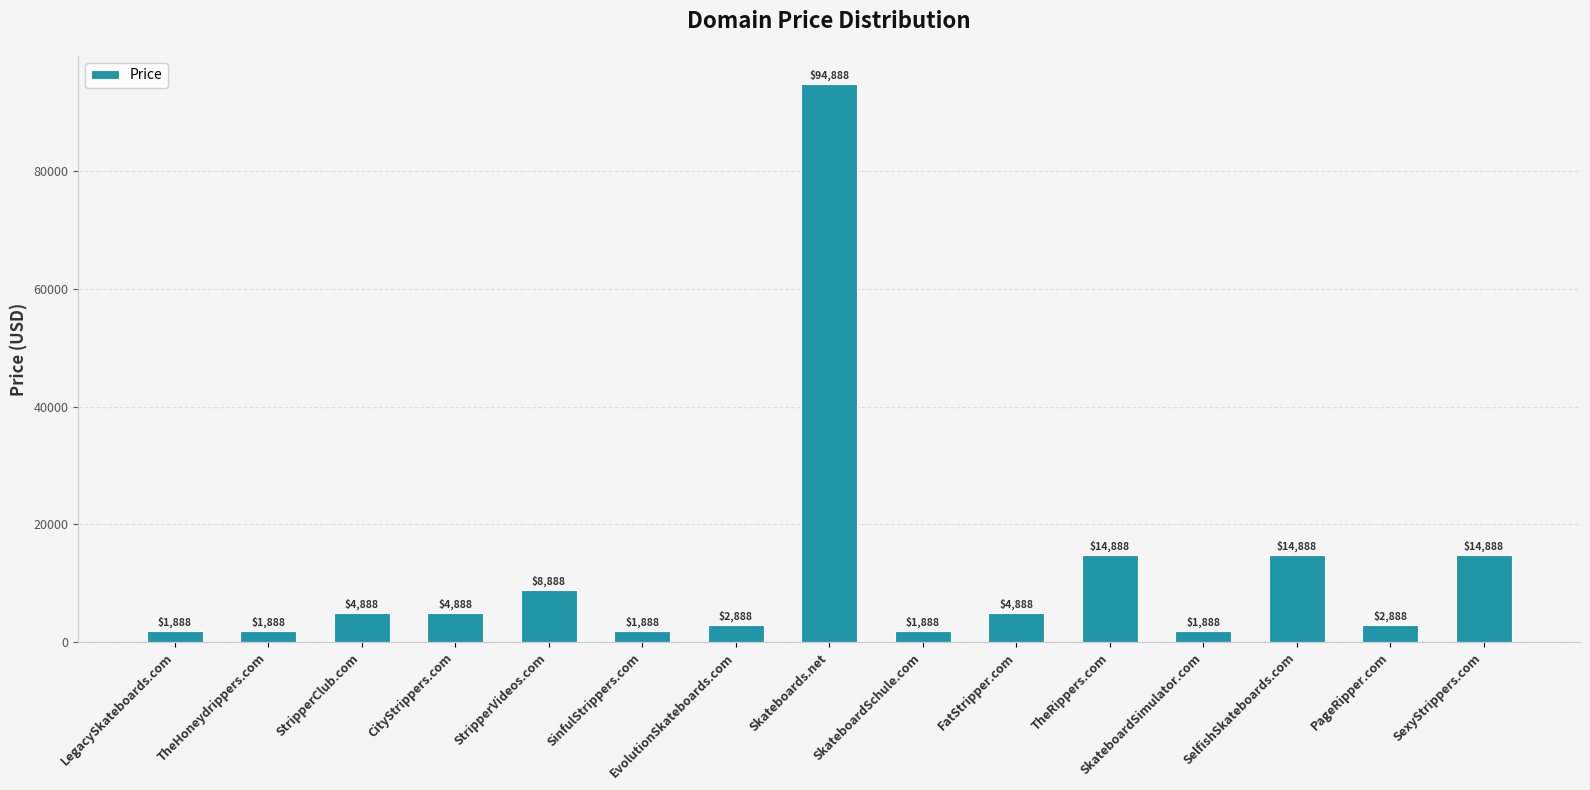

The value at EvolutionSkateboards.com is 2888. True or false?

True